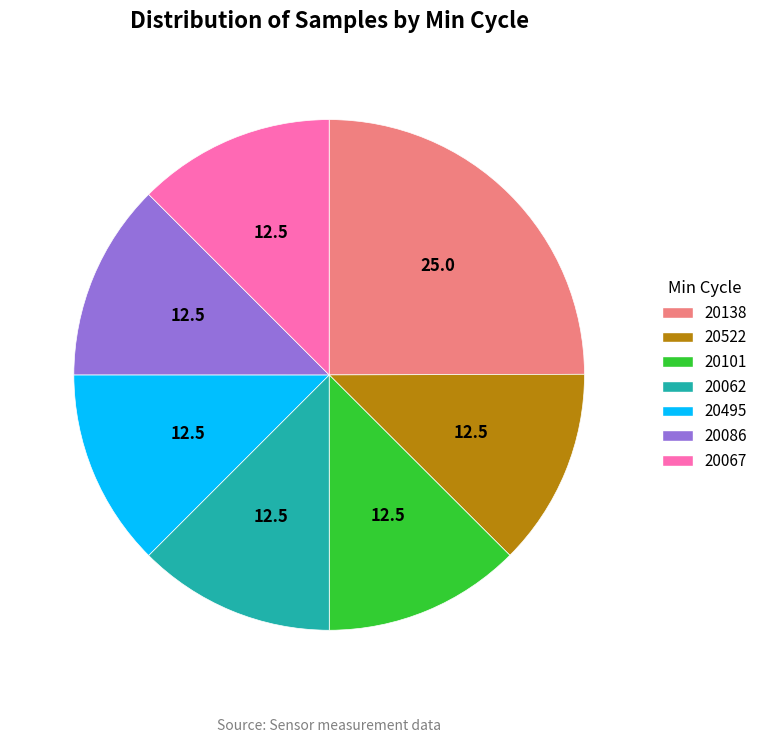

Is the sum of 20522 and 20062 greater than half?

No